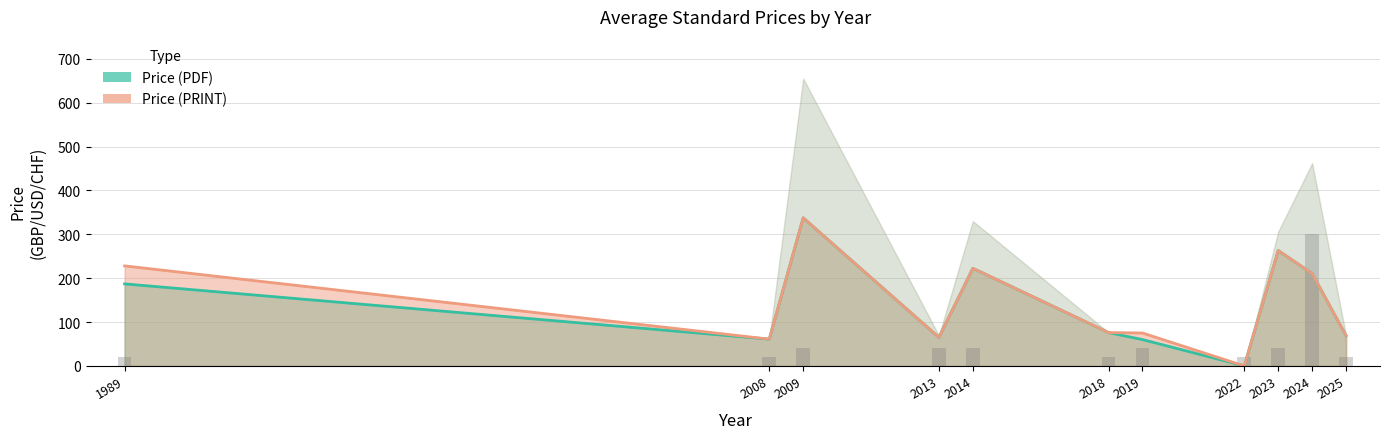

How many data points does each series have?

11